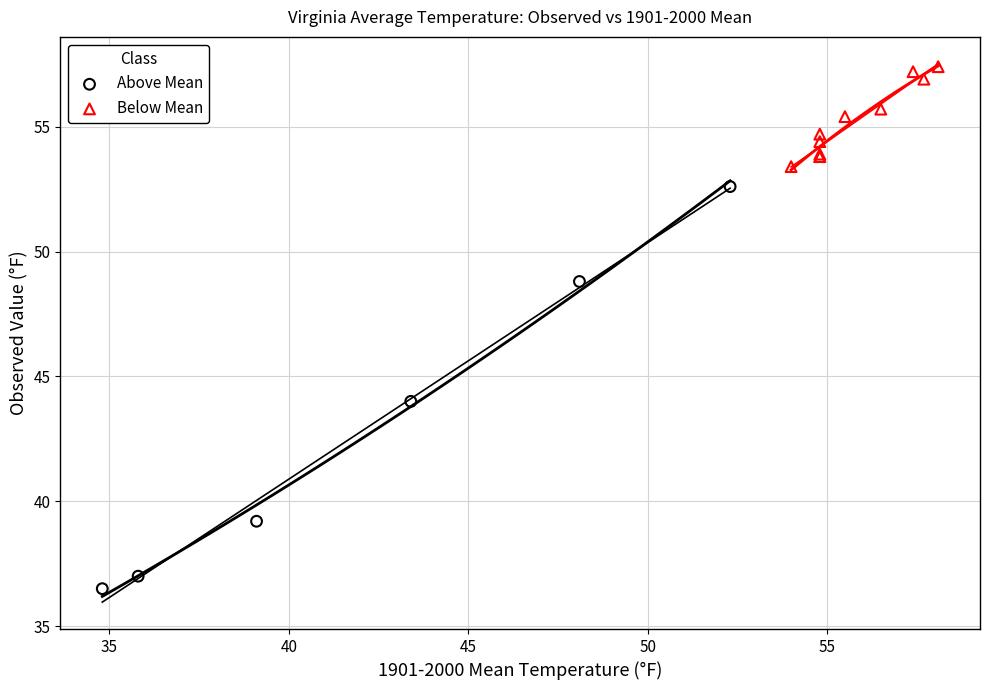

Which series has the widest spread of Y values?

Above Mean